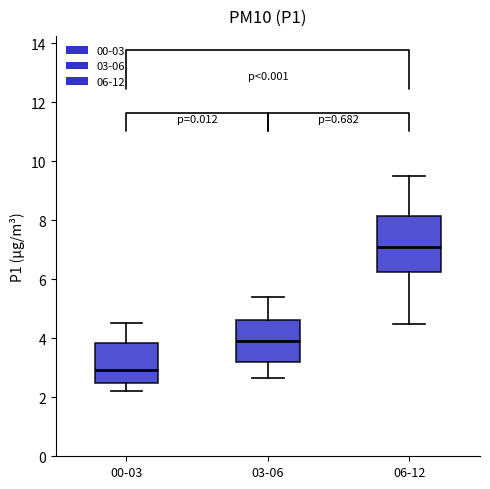

Where is the upper edge of the box for 06-12 on the y-axis? The values are not printed on the chart, so give them approximately, as read against the axis.

8.2